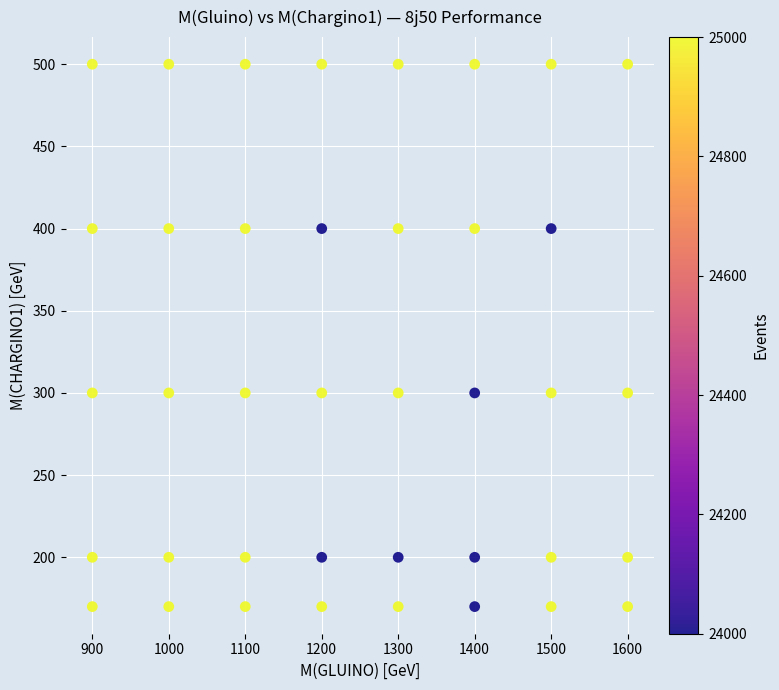

What is the range of X values (max minus min)?

700